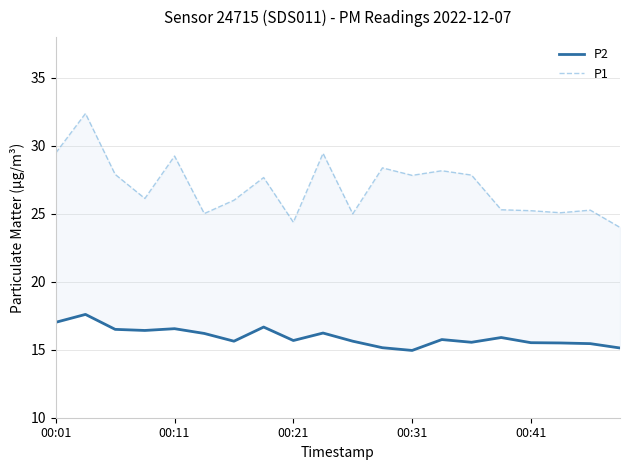

What is the difference between the second highest and minimum values in the P2 series?

2.1